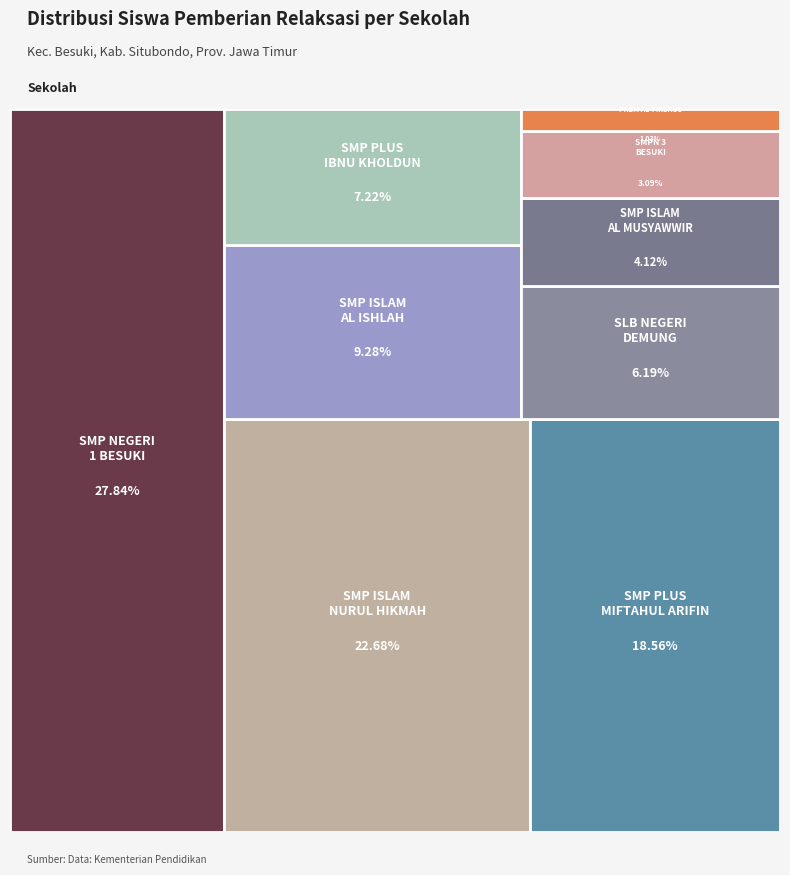

To the nearest percent, what is the difference between the SMP NEGERI 1 BESUKI and SMPN 3 BESUKI slice percentages?

25%